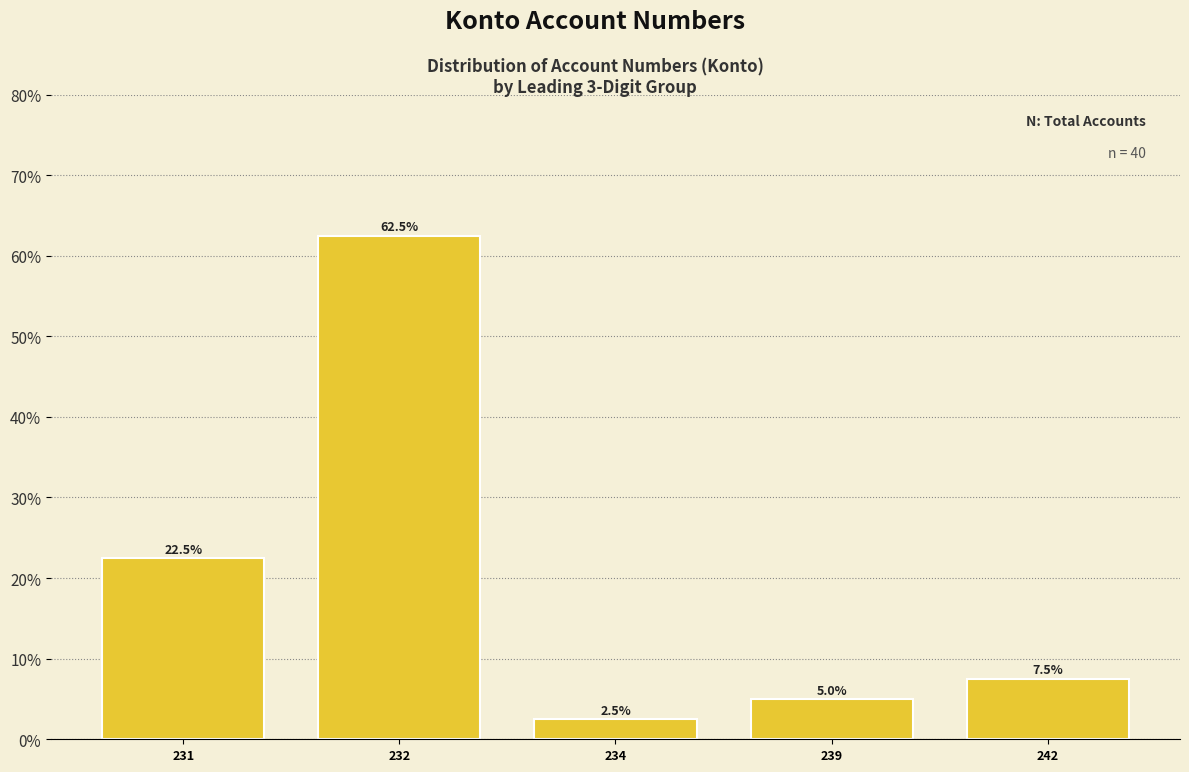

Does the chart contain any negative values?

No